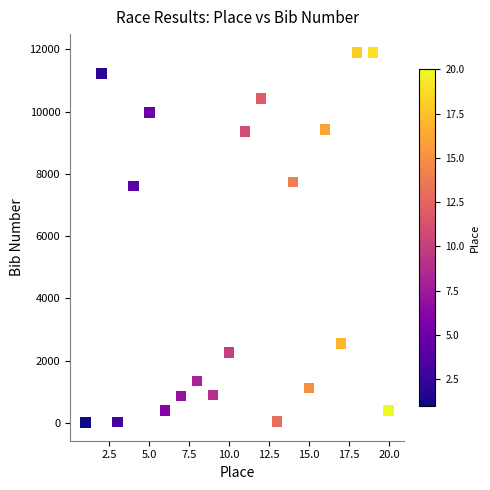

What is the range of Y values (max minus min)?

11878